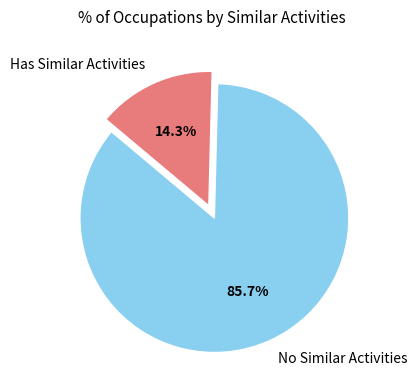

To the nearest percent, what is the difference between the largest and smallest slice percentages?

71%